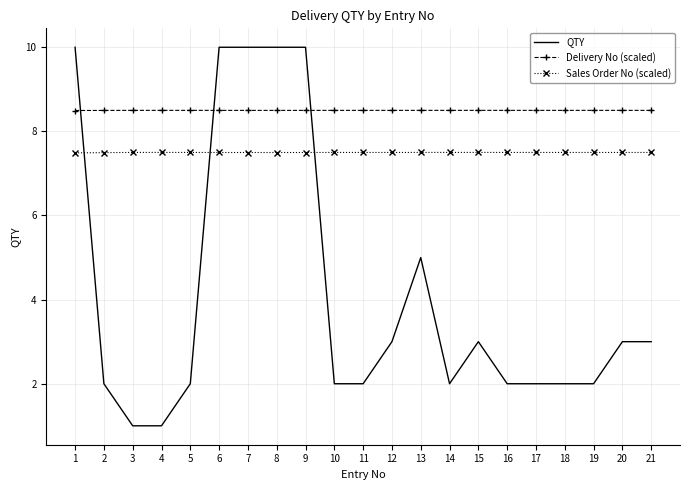

The value of Delivery No (scaled) at 2 is 8.5. True or false?

True